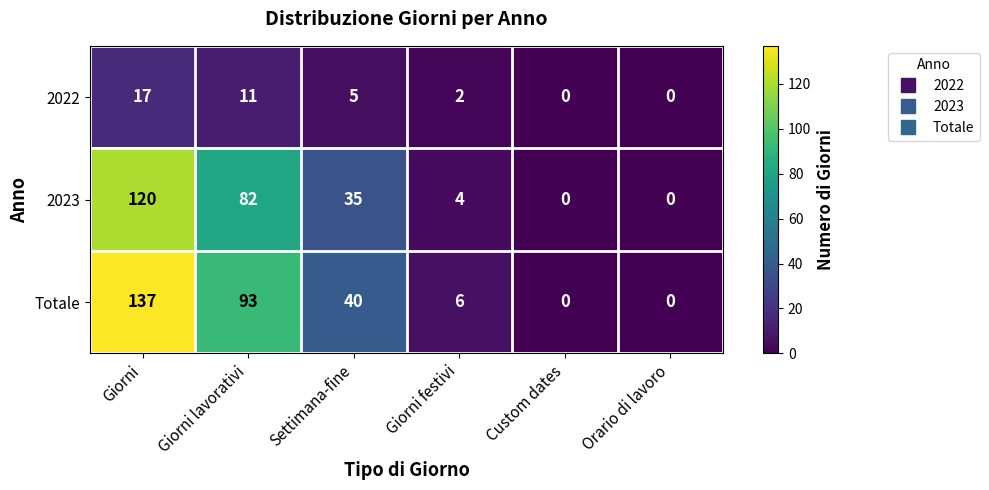

Rank the series by their maximum value, from lowest to highest.

2022, 2023, Totale